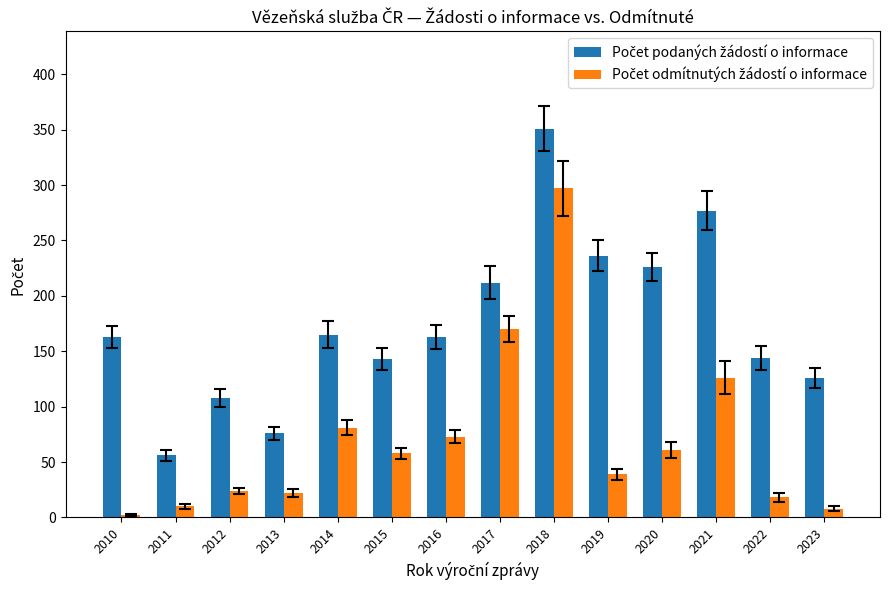

What is the difference between the highest and lowest values at 2021?

151